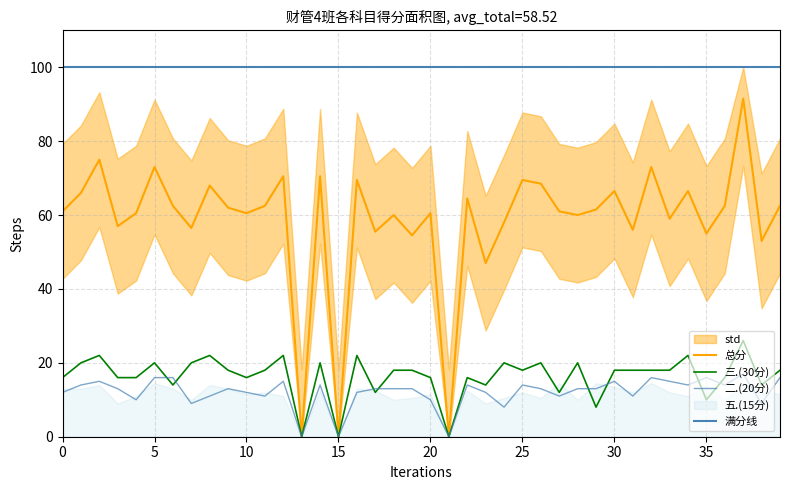

At which label does 三.(30分) reach its minimum?

13